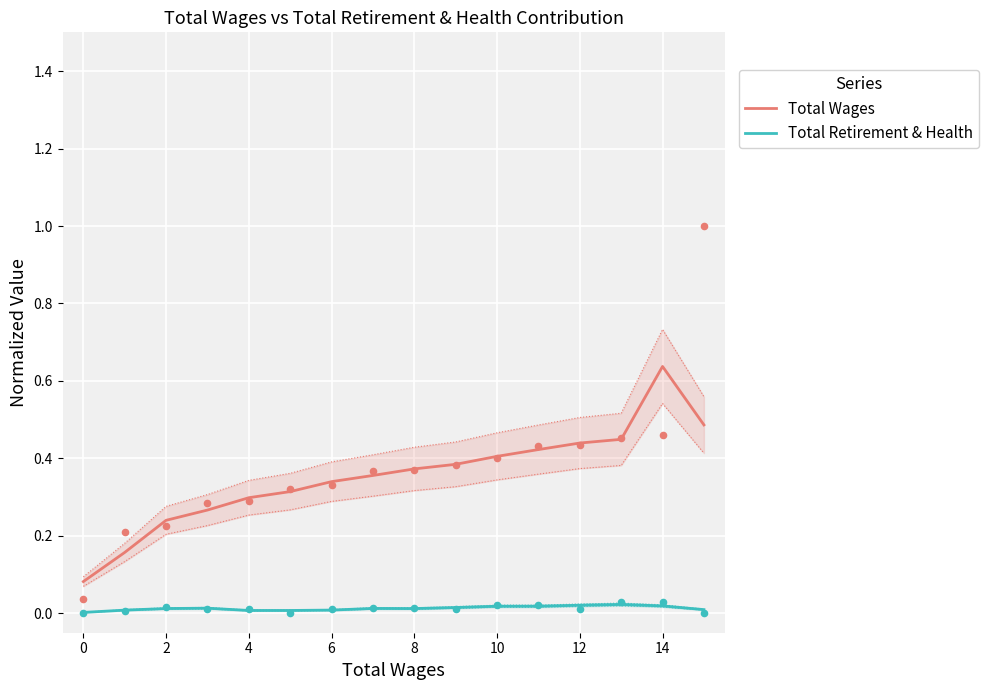

What is the total value across all series at 13?

0.5